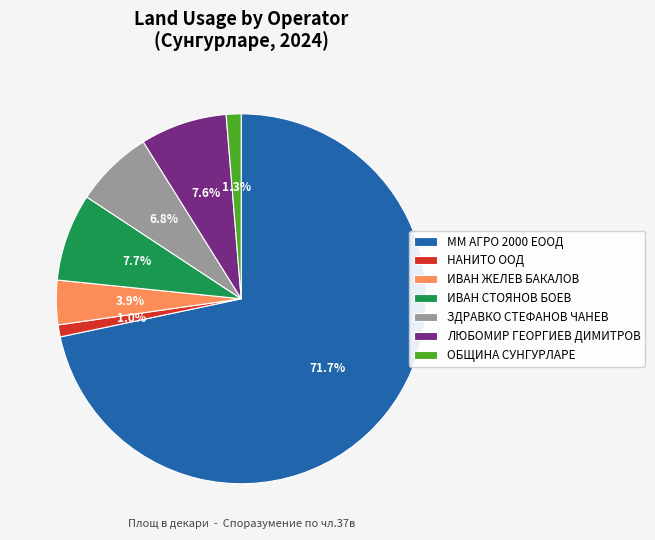

What is the largest slice in the pie chart?

ММ АГРО 2000 ЕООД